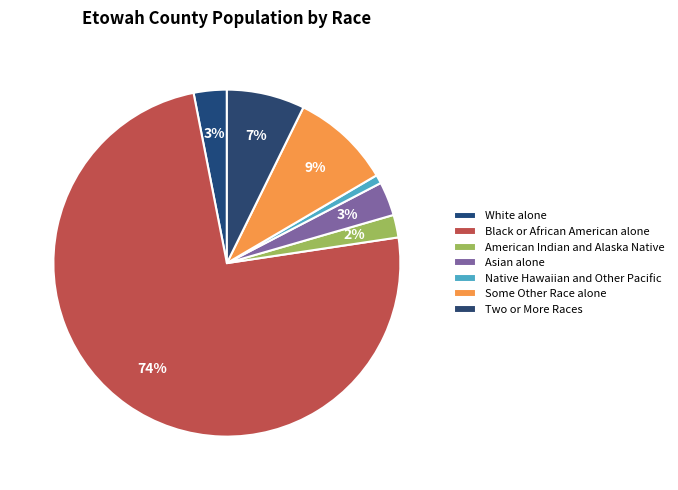

Which slice represents more than half of the pie?

Black or African American alone